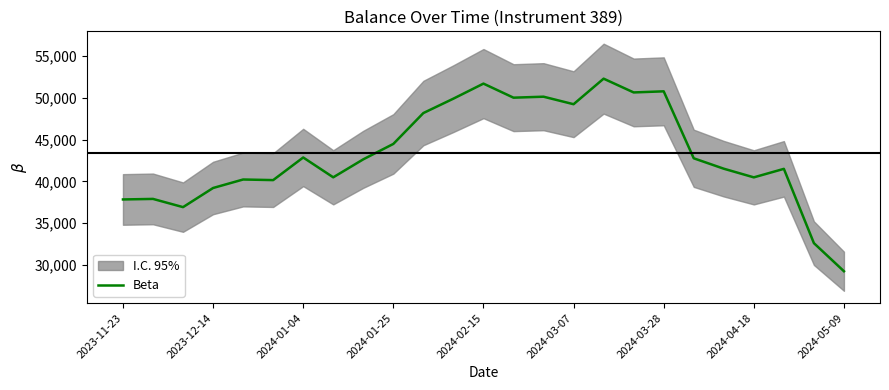

What is the lowest value of the Beta series?

29263.4